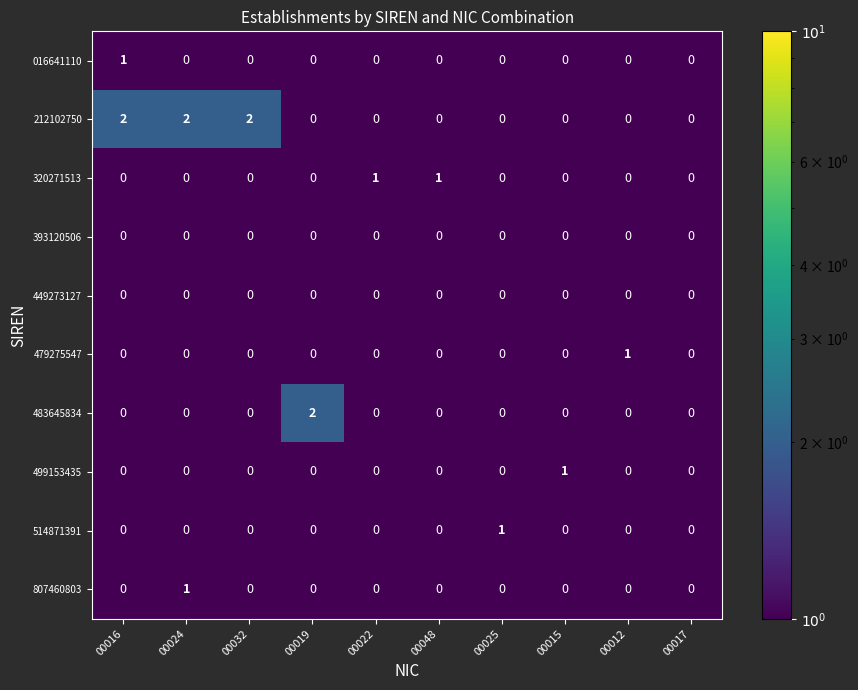

Between 00016 and 00025, which series saw the biggest shift?

212102750